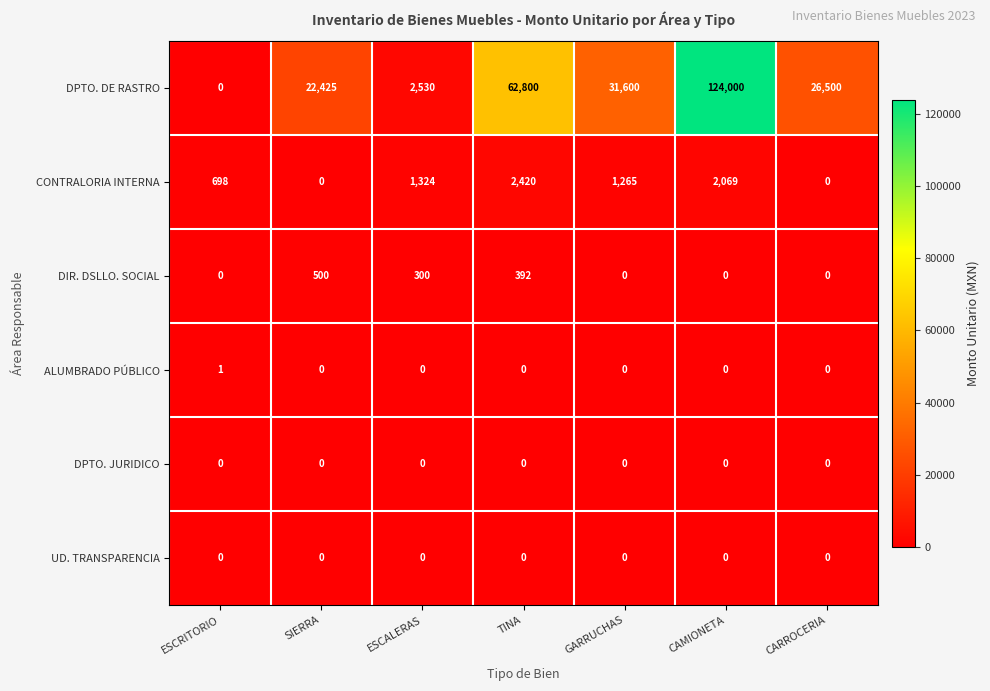

Which series has the largest range (max minus min)?

DPTO. DE RASTRO